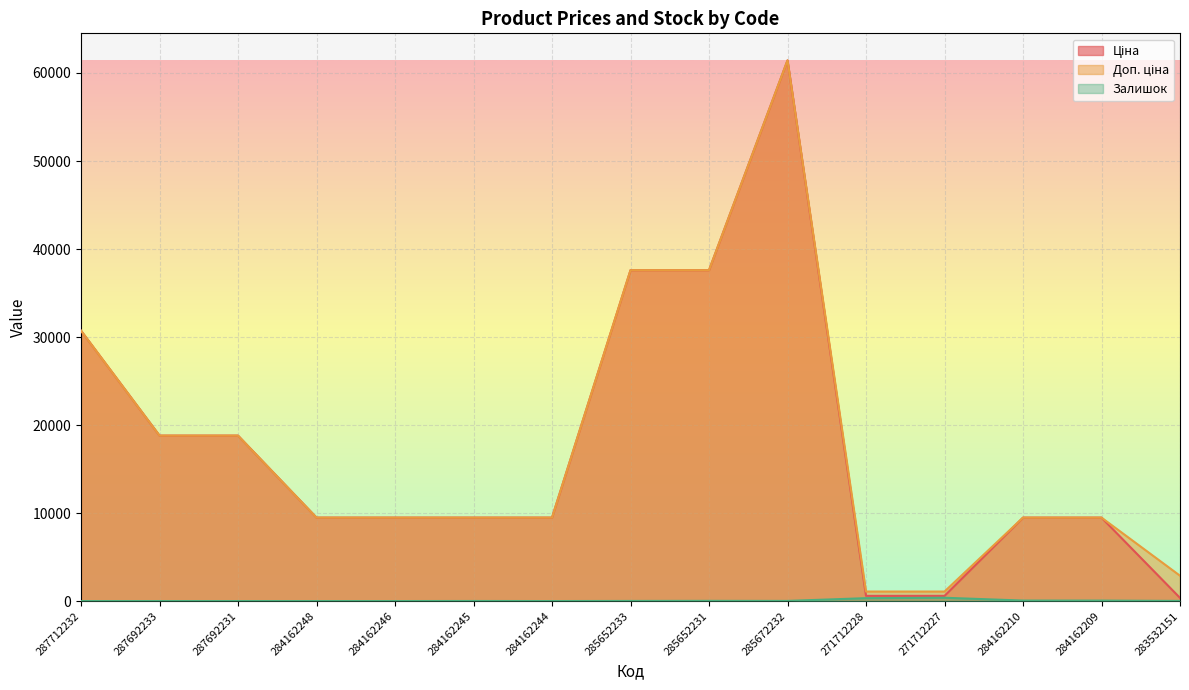

At which category does Доп. ціна reach its first local peak?

285672232